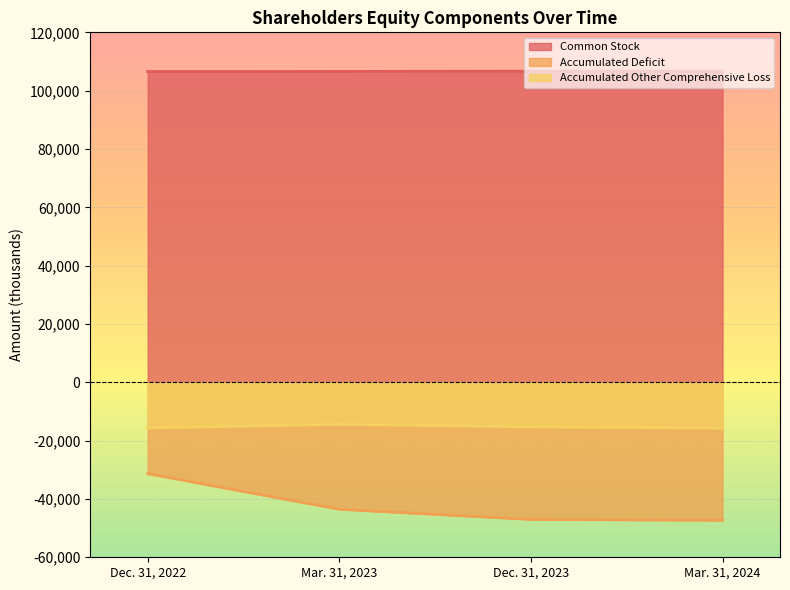

Rank the categories by Accumulated Other Comprehensive Loss value from lowest to highest.

Mar. 31, 2024, Dec. 31, 2022, Dec. 31, 2023, Mar. 31, 2023